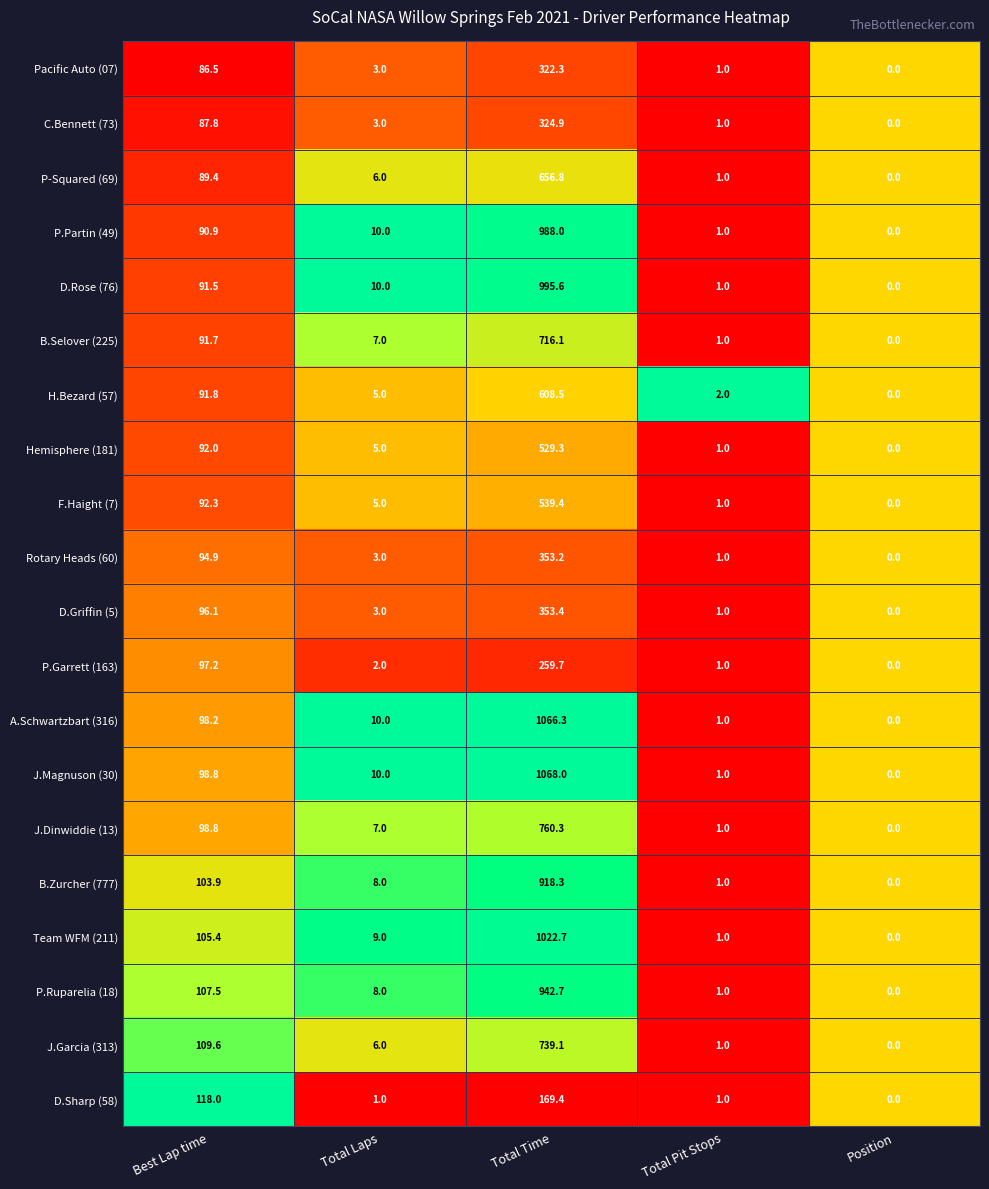

What is the total value across all series at Total Laps?

121.0